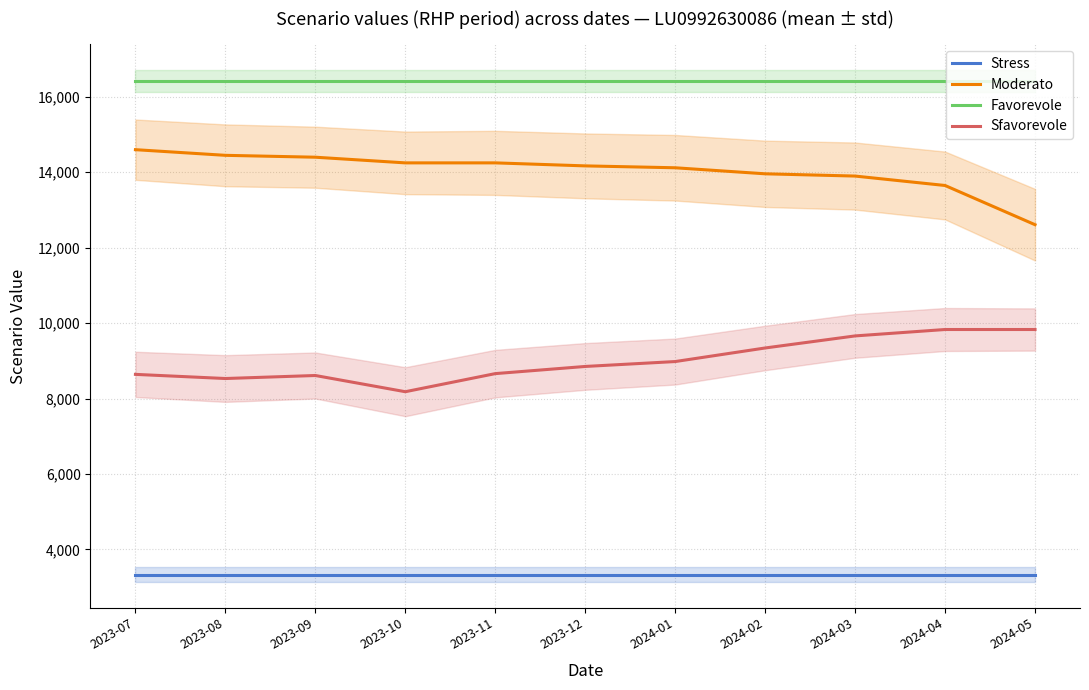

List the labels in order of Sfavorevole value, largest first.

2024-04, 2024-05, 2024-03, 2024-02, 2024-01, 2023-12, 2023-11, 2023-07, 2023-09, 2023-08, 2023-10